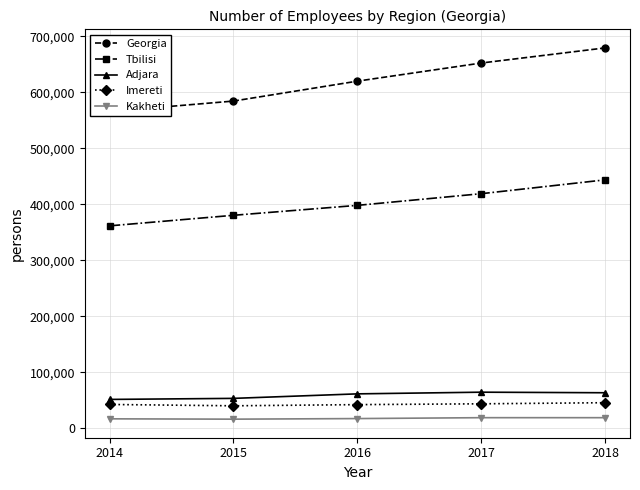

What is the value of the Imereti point at the 1st from the left?

42577